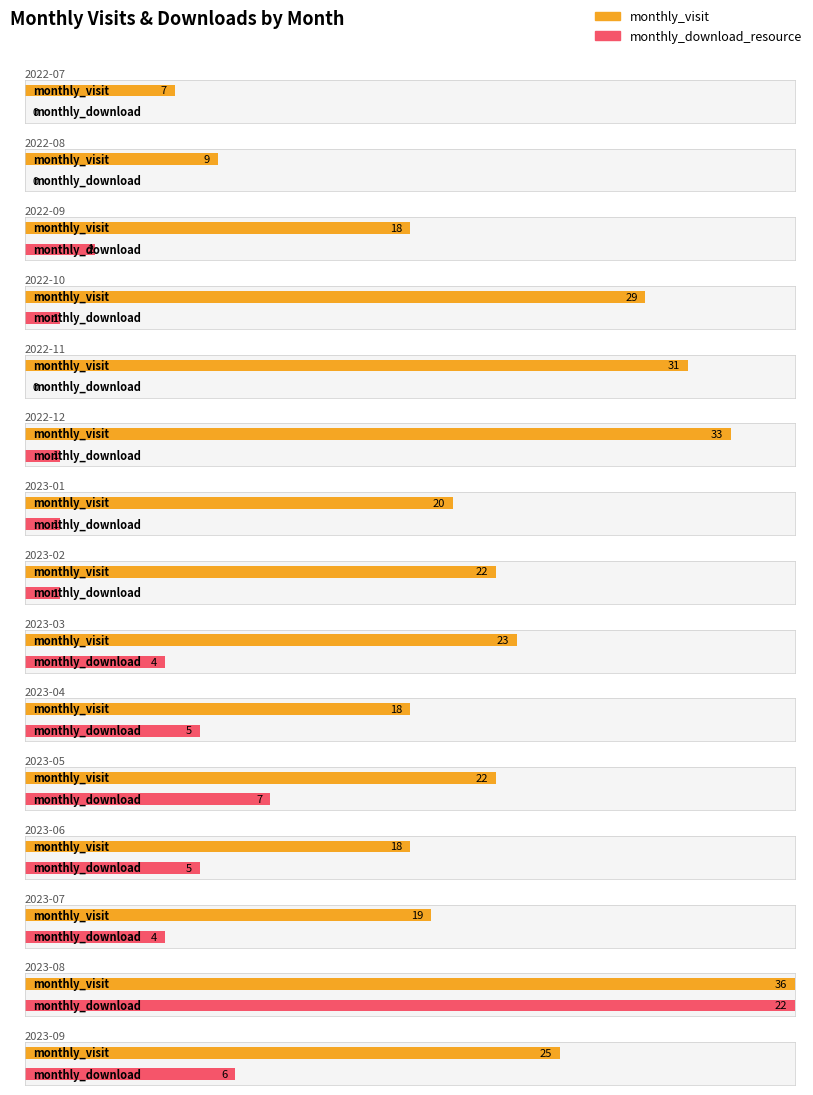

At which label does monthly_download_resource reach its peak?

2023-08